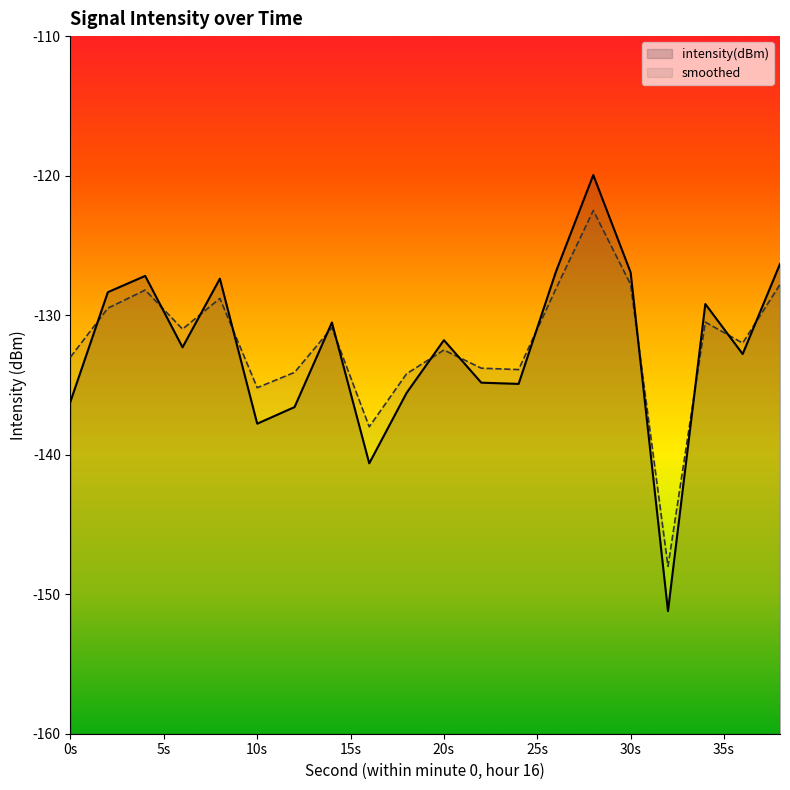

Count the number of categories in the chart.

20